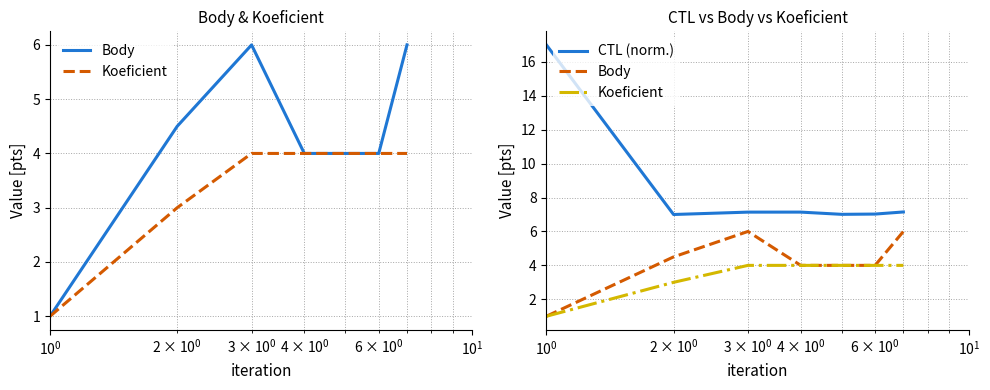

Which series has the largest total across all categories?

CTL (norm.)